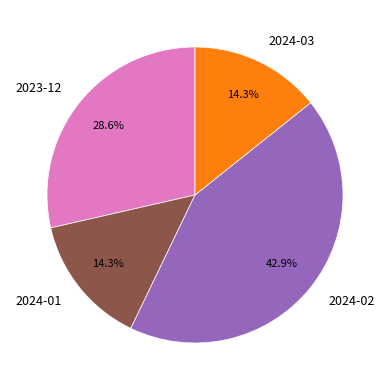

The 2024-03 slice represents 23% of the pie. True or false?

False